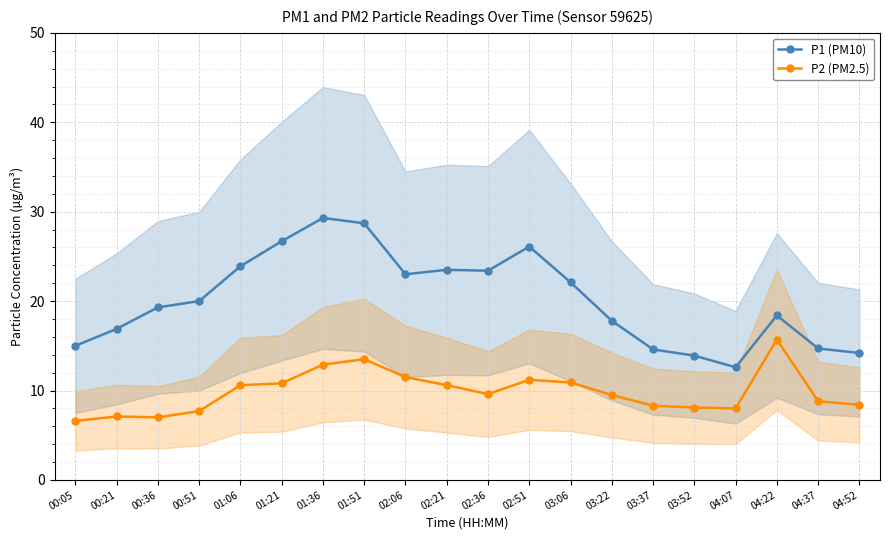

Rank the categories by P1 (PM10) value from lowest to highest.

04:07, 03:52, 04:52, 03:37, 04:37, 00:05, 00:21, 03:22, 04:22, 00:36, 00:51, 03:06, 02:06, 02:36, 02:21, 01:06, 02:51, 01:21, 01:51, 01:36